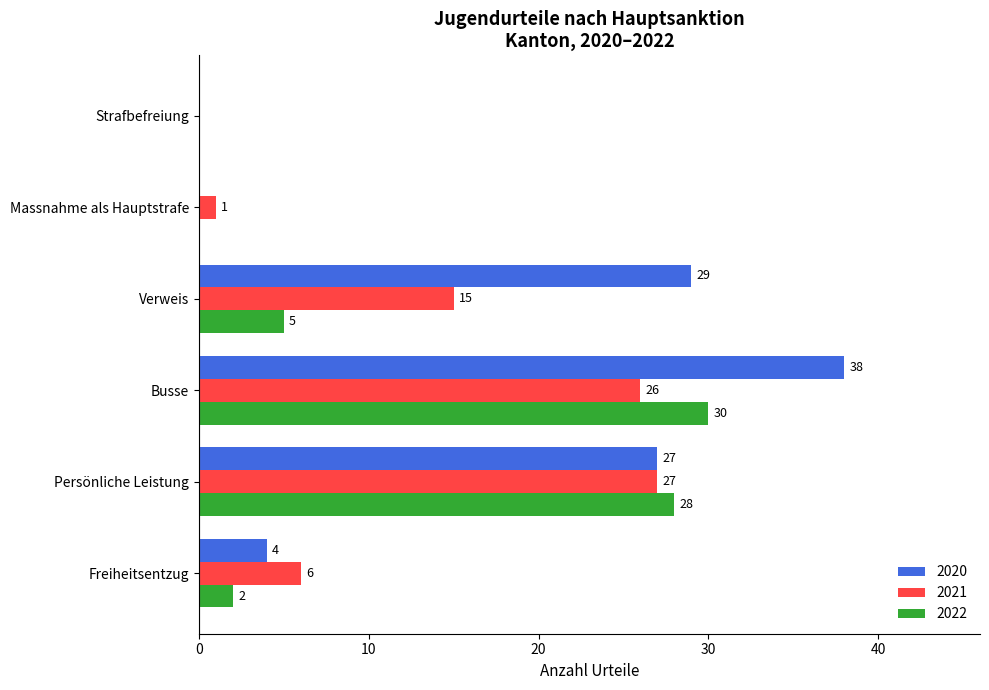

Read the 2020 value at Persönliche Leistung.

27